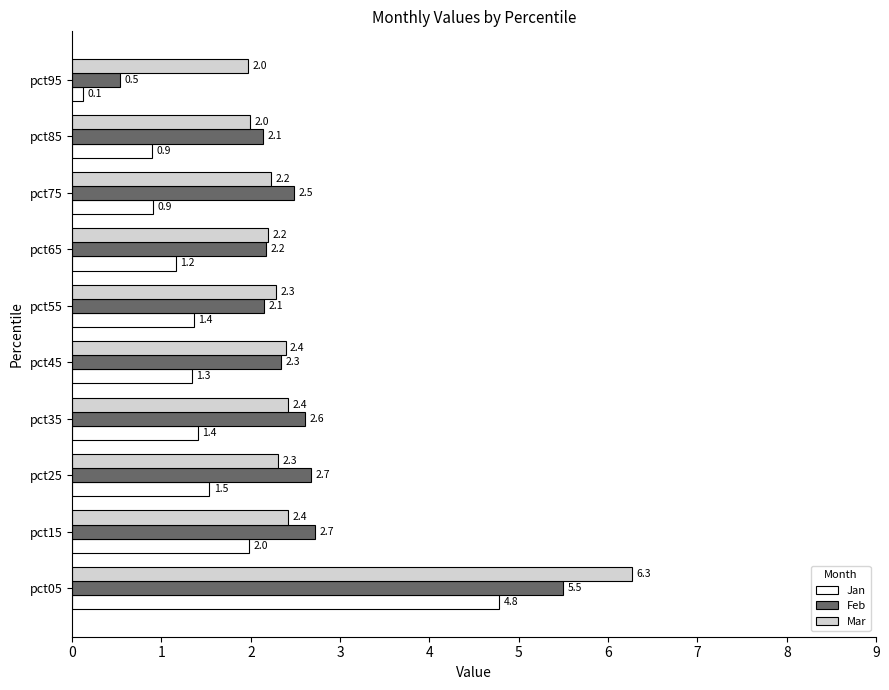

List the series in order of their peak value, lowest first.

Jan, Feb, Mar